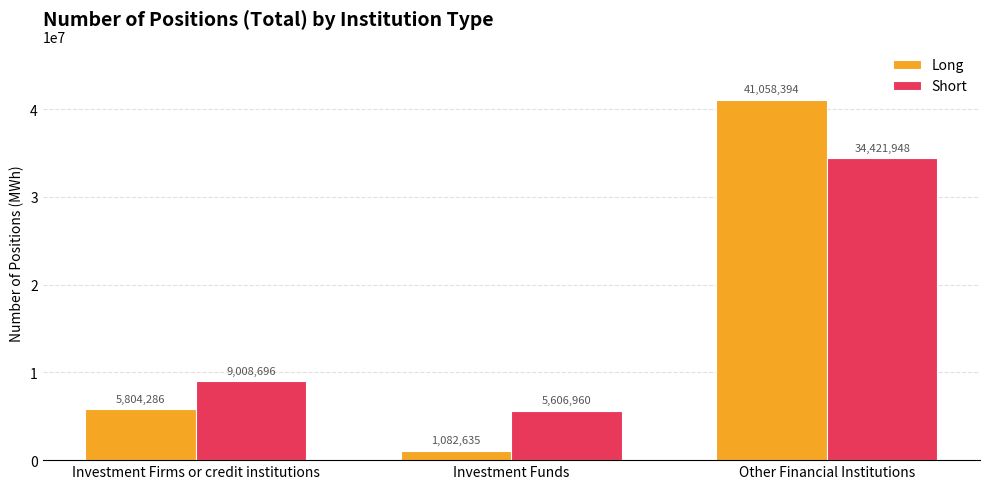

List the series in order of their overall mean, highest first.

Short, Long